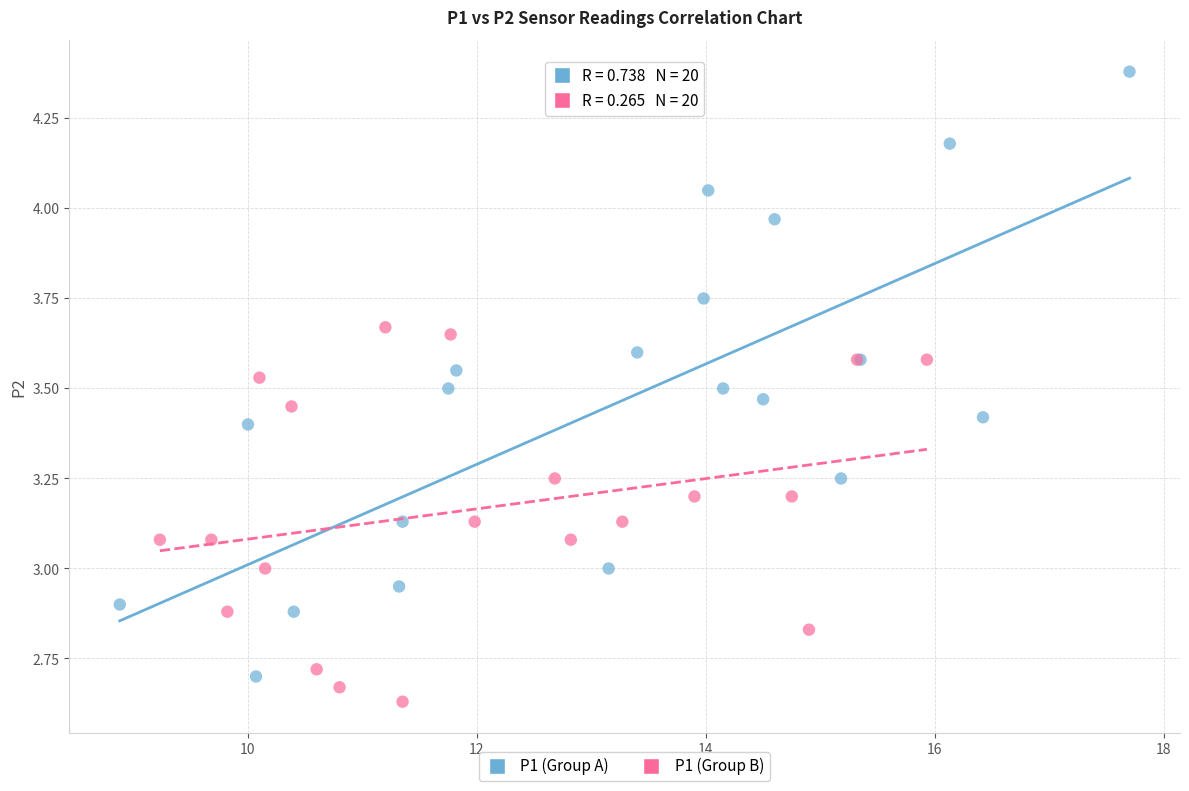

Which series contains the highest Y value?

P1 (Group A)